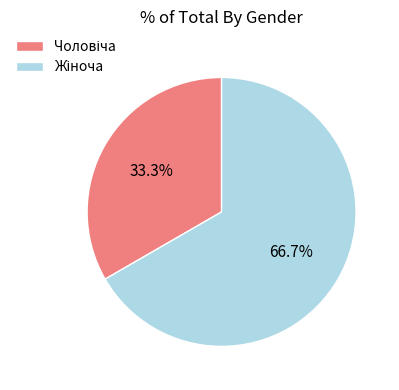

How many slices are in this pie chart?

2